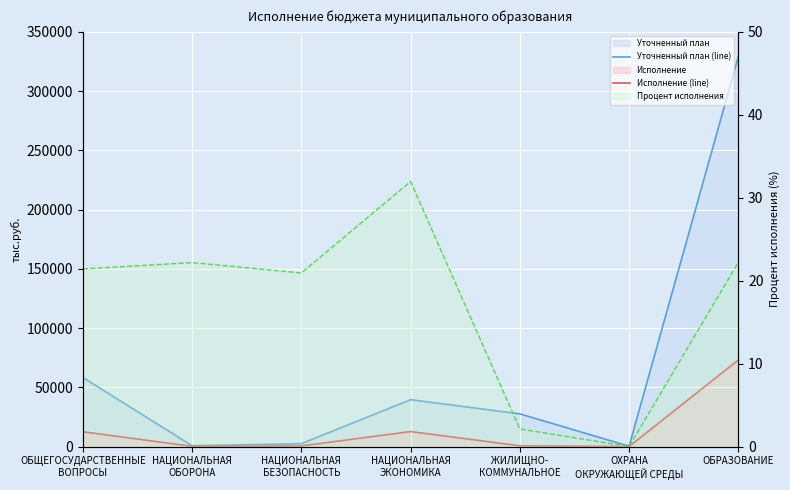

At which category does Процент исполнения reach its first local valley?

НАЦИОНАЛЬНАЯ
БЕЗОПАСНОСТЬ